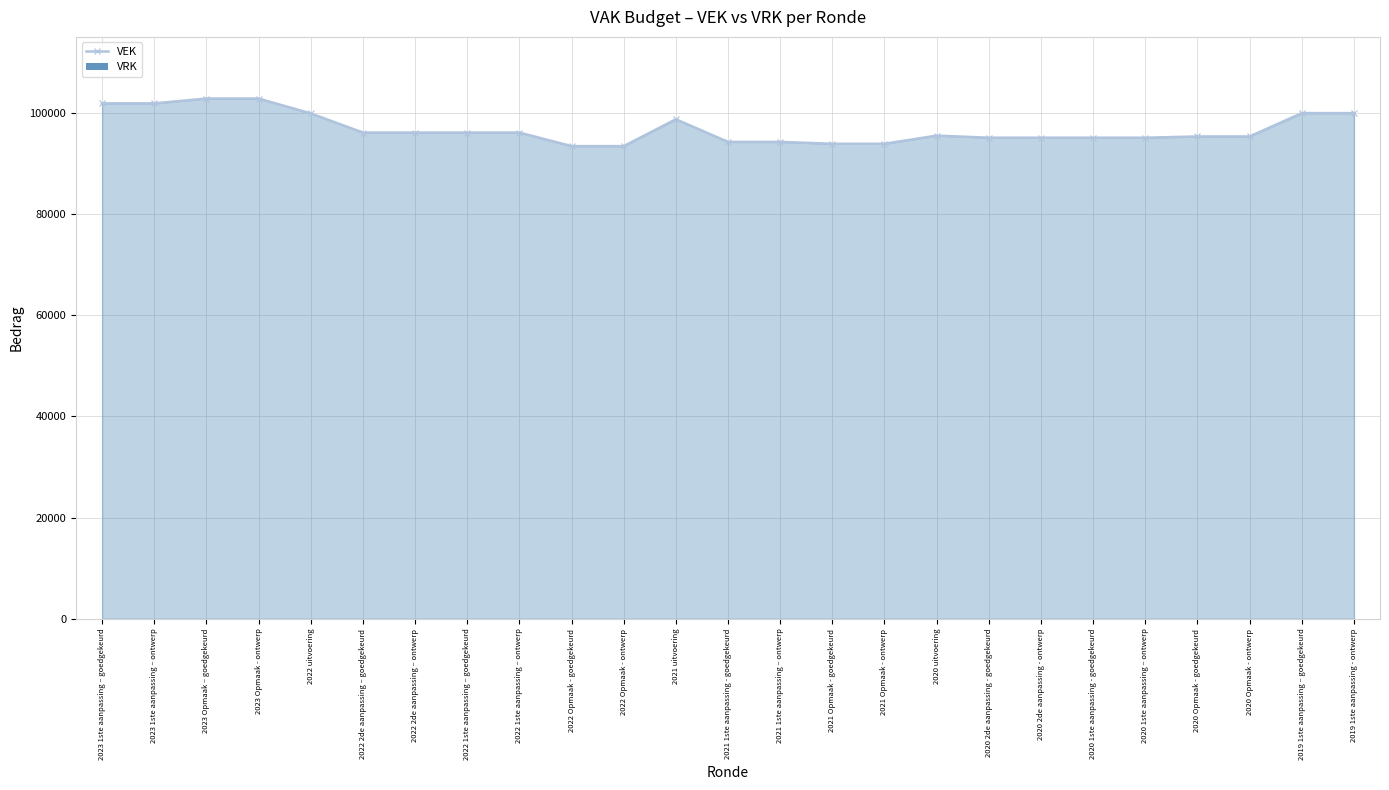

What is the greatest value displayed?

102819